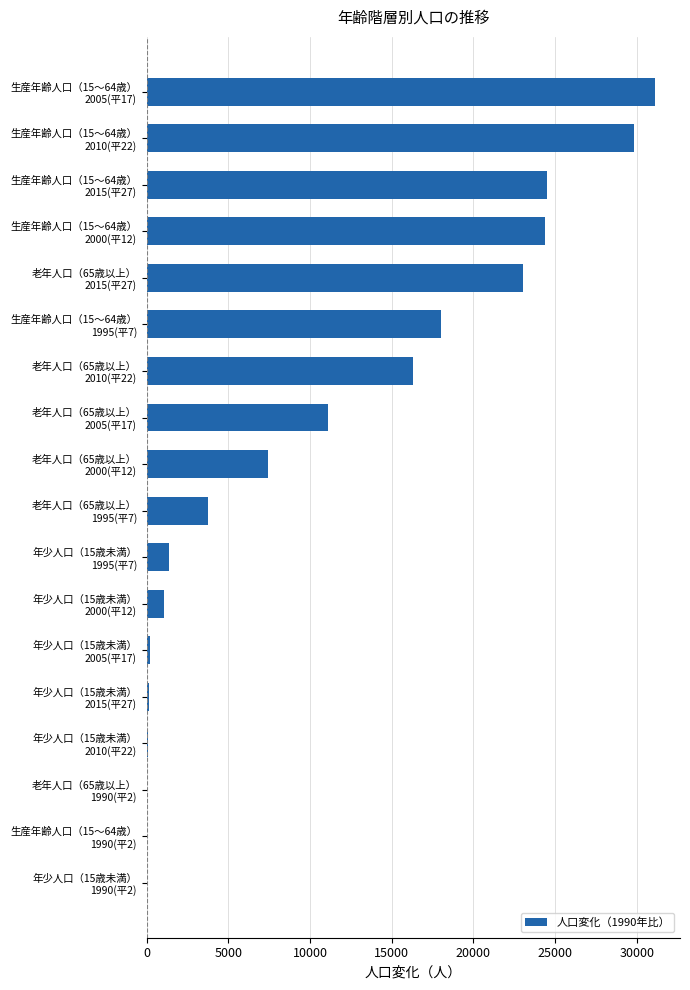

What is the sum of all values?

192370